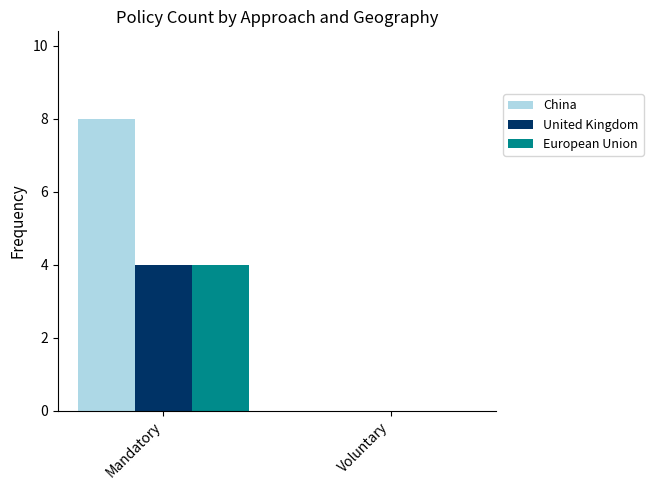

How many groups of bars are there?

2